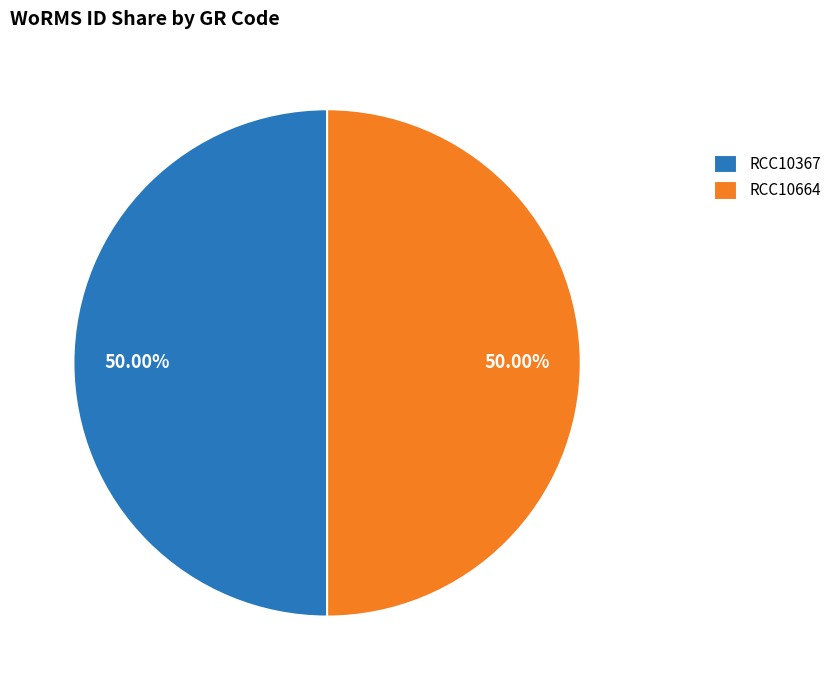

To the nearest percent, what percentage of the pie is RCC10664?

50%